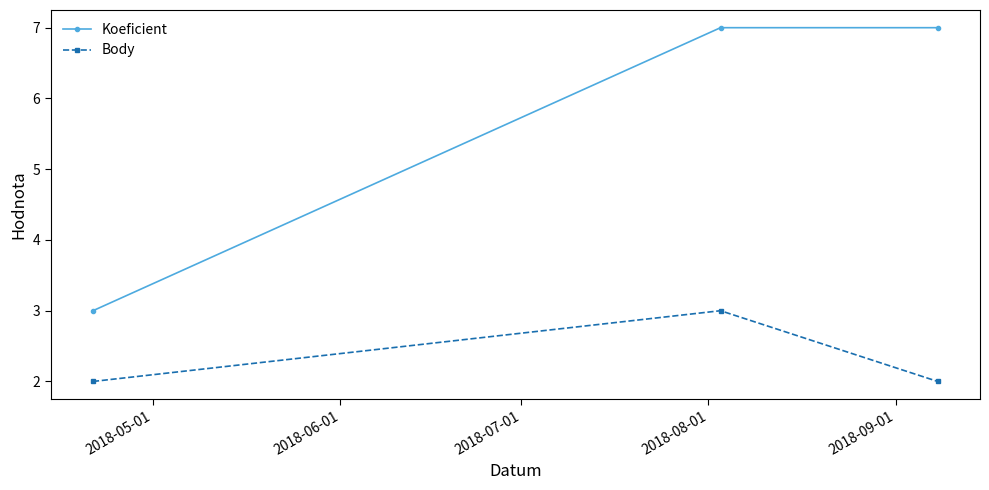

Which series has the widest spread of values?

Koeficient